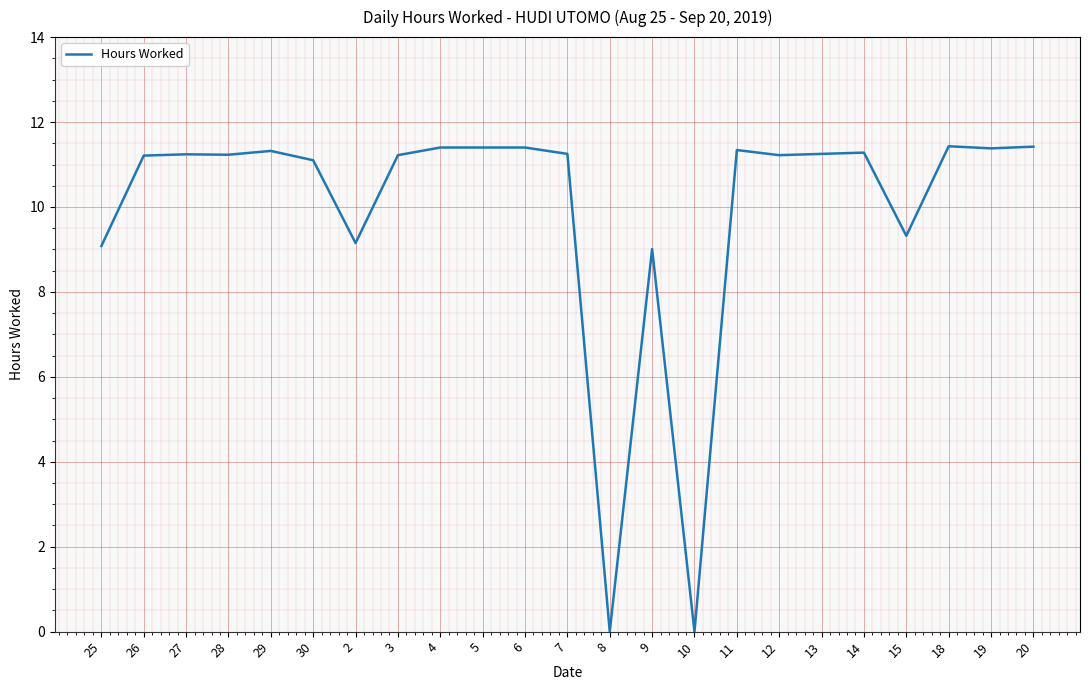

What is the sum of all values?

228.7